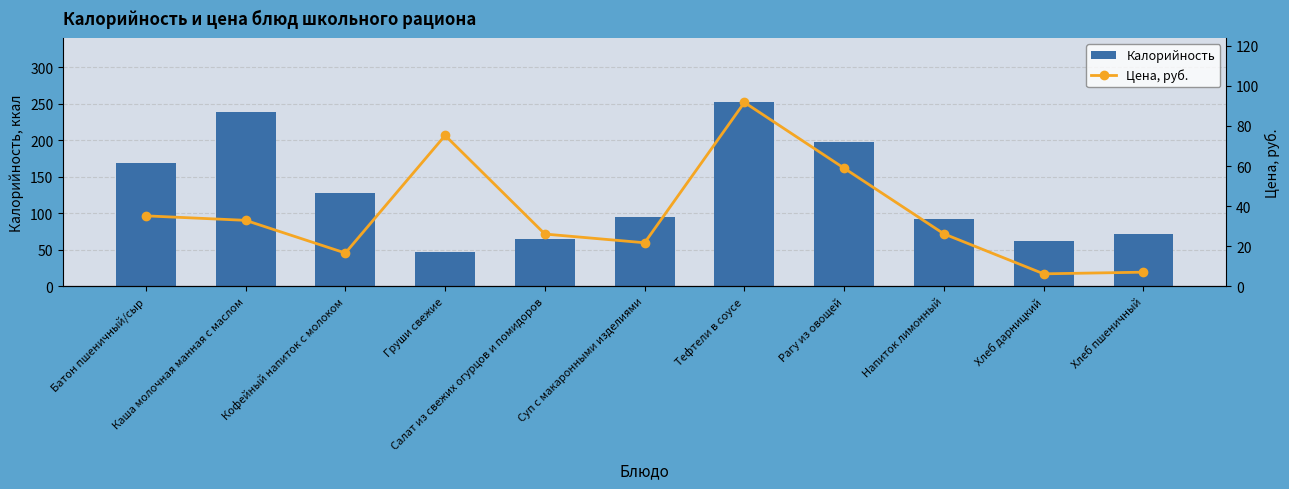

Reading left to right, extract all data points from this chart.

Калорийность: 169.6	238.5	127.6	47.0	64.5	95.6	252.0	197.5	92.4	61.8	71.4
Цена, руб.: 35.2	32.9	16.6	75.3	26.1	21.8	91.8	58.9	26.2	6.2	7.1